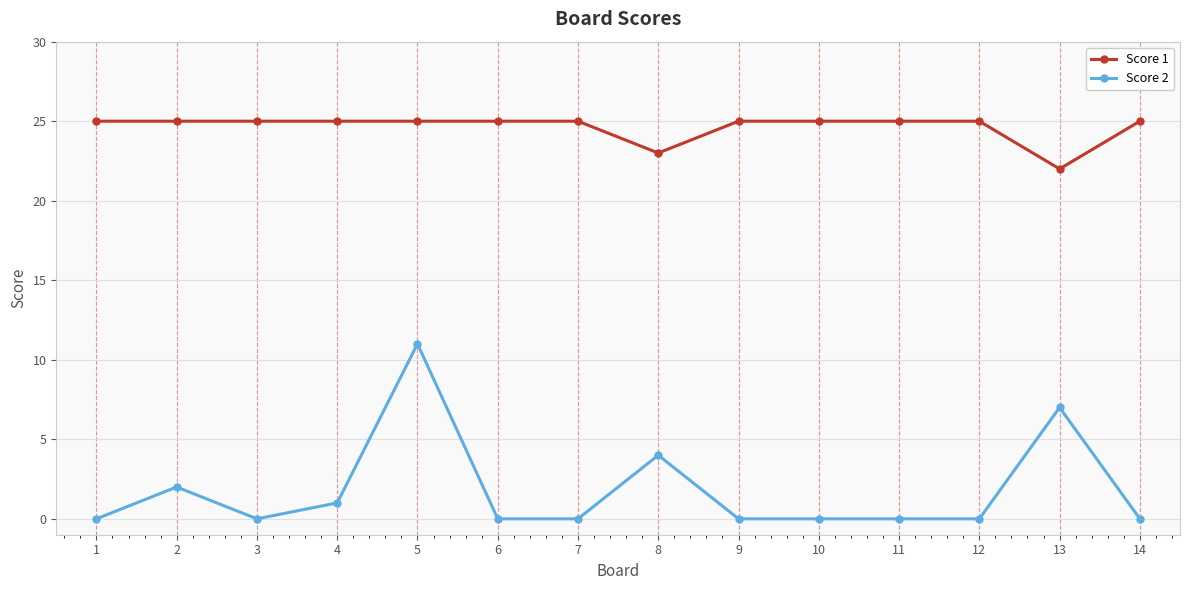

How many distinct data groups are displayed?

2